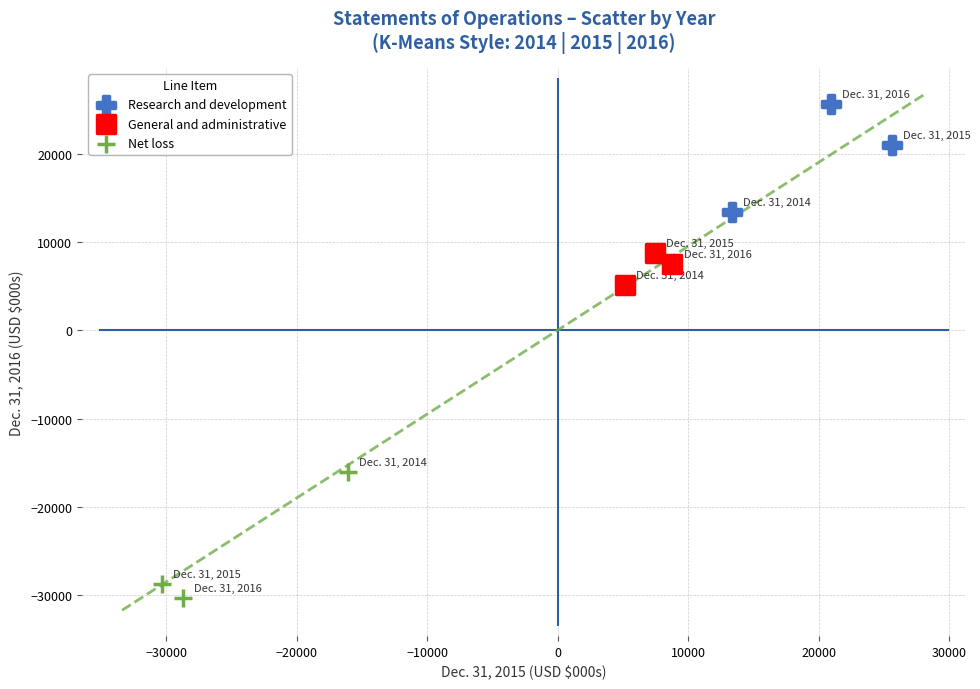

Which series contains the highest Y value?

Research and development